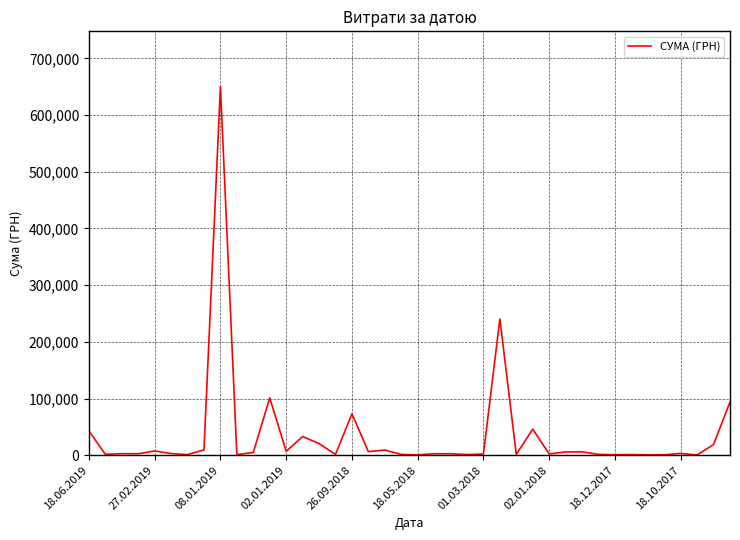

What is the difference between the maximum and minimum values?

649662.2